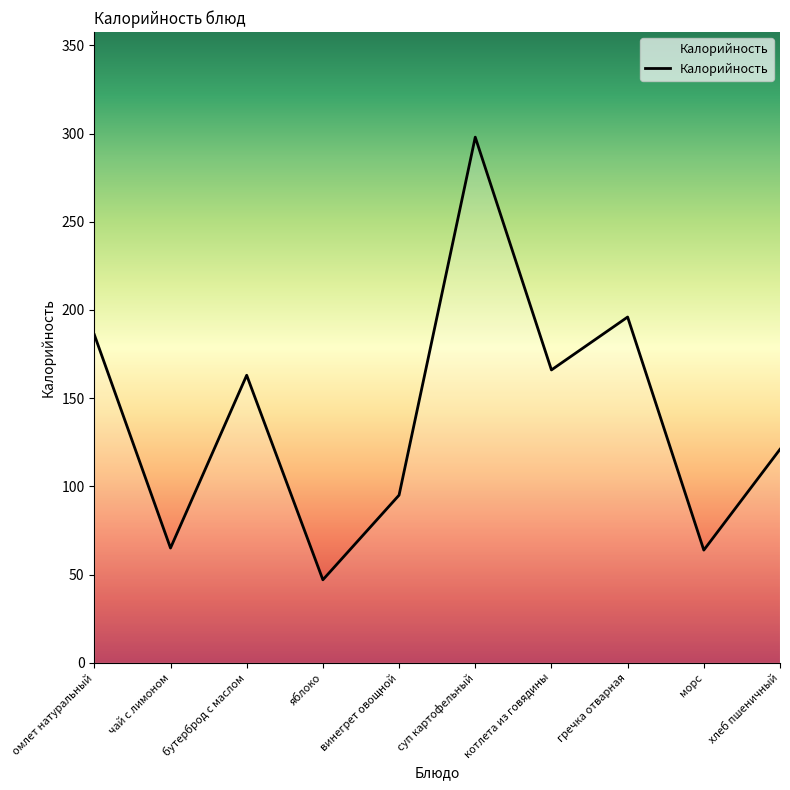

Where does the data first go above 163?

омлет натуральный